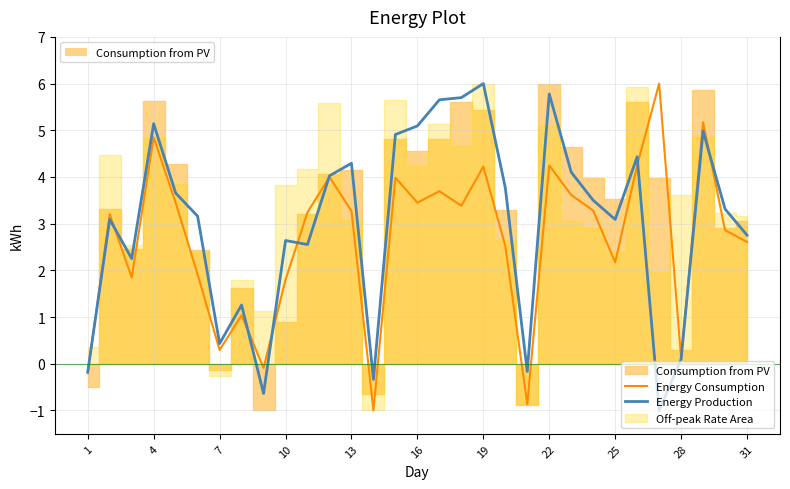

What is the minimum value for Energy Production?

-1.0